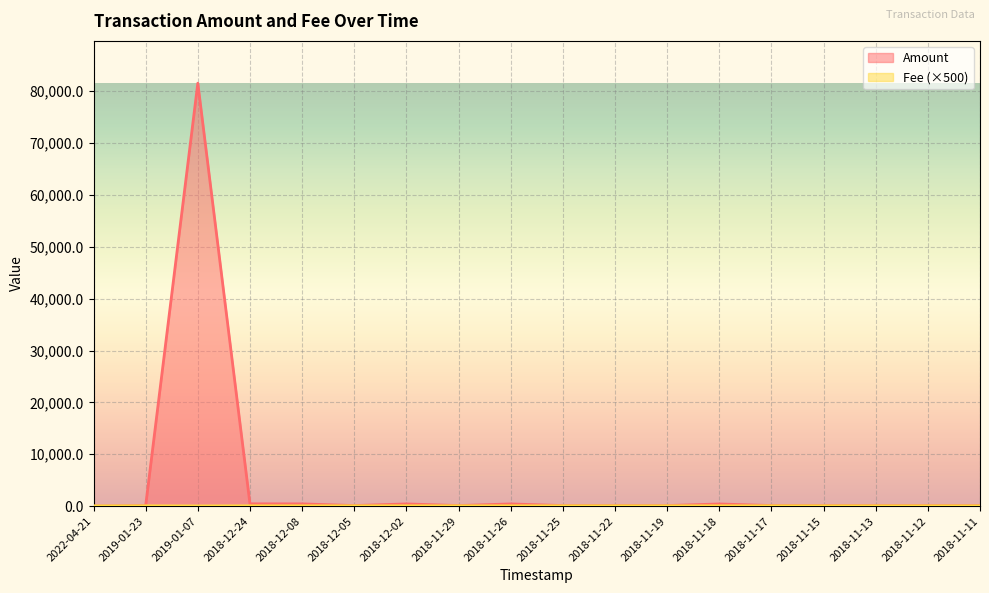

Which series has the widest spread of values?

Amount